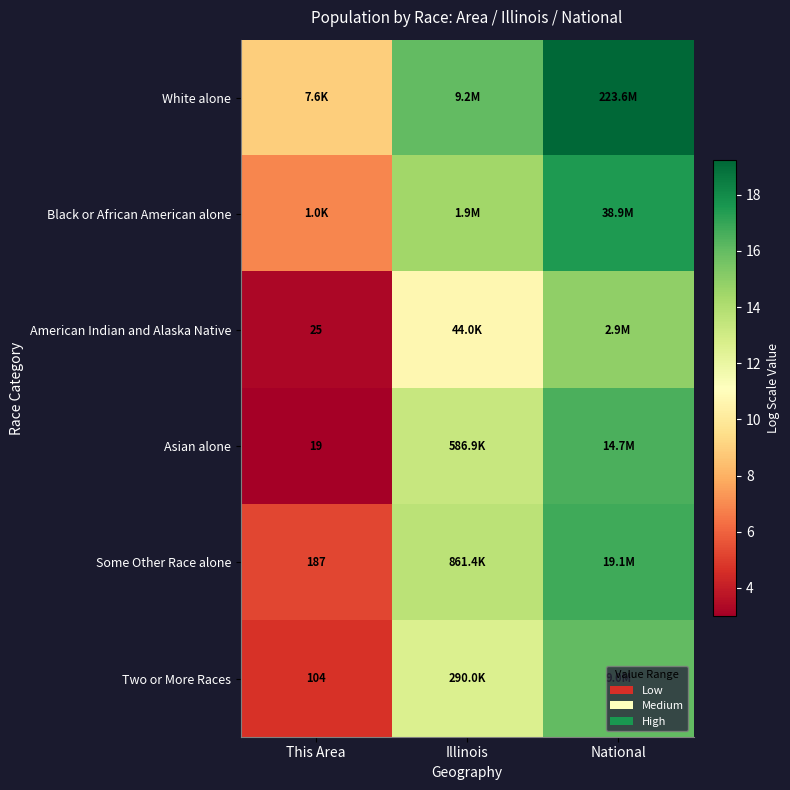

Is the value of American Indian and Alaska Native at Illinois greater than the value of Black or African American alone at This Area?

Yes